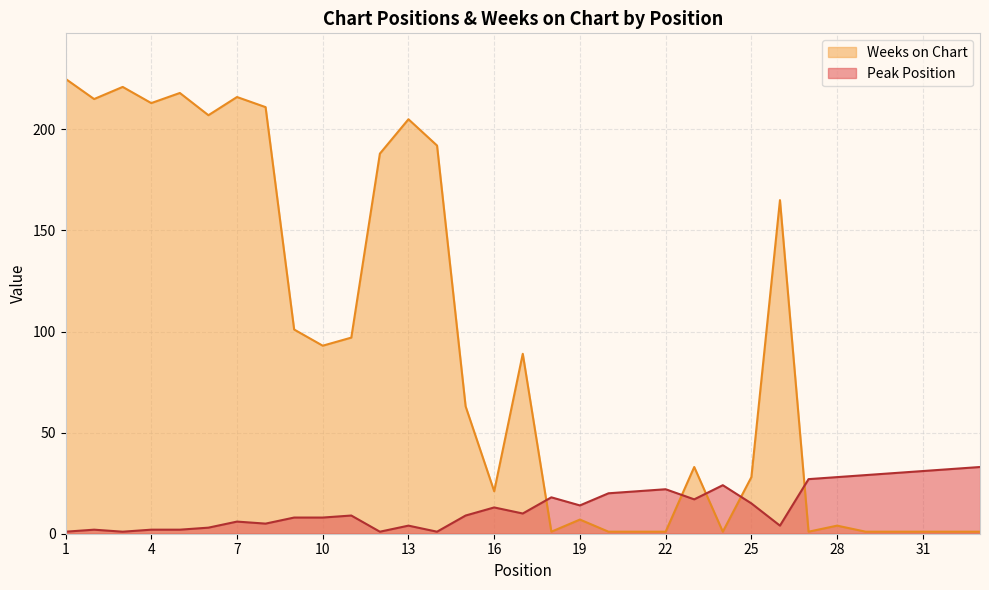

What is the difference between the second highest and minimum values in the Weeks on Chart series?

220